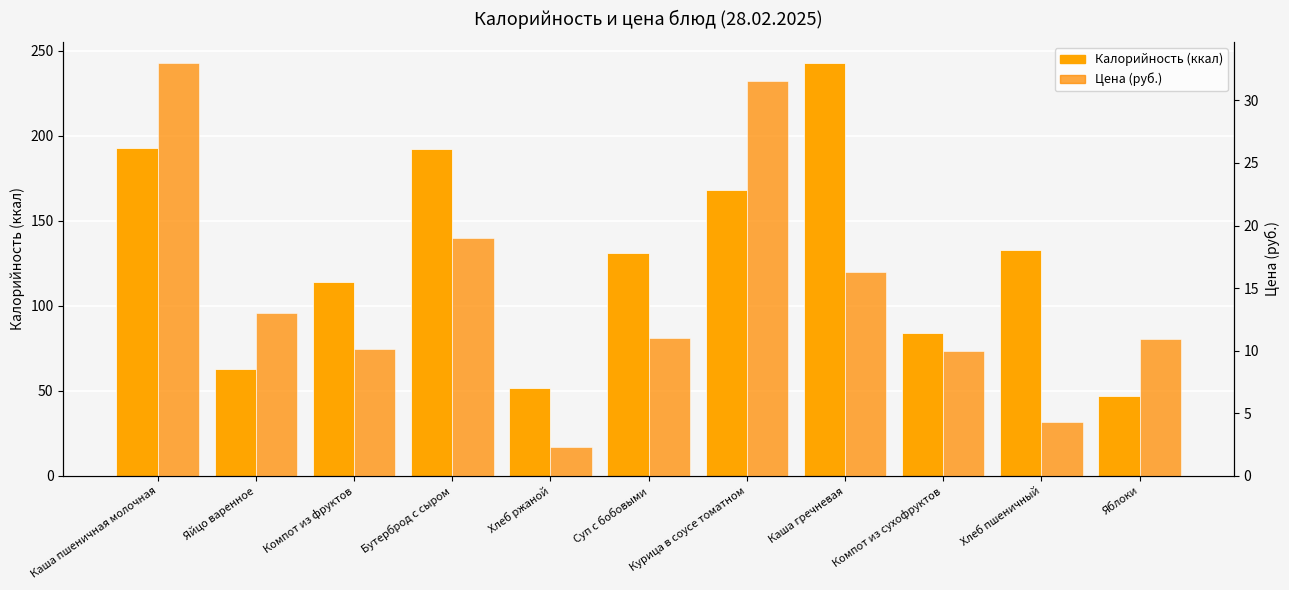

Between Каша пшеничная молочная and Хлеб ржаной, which series saw the biggest shift?

Калорийность (ккал)